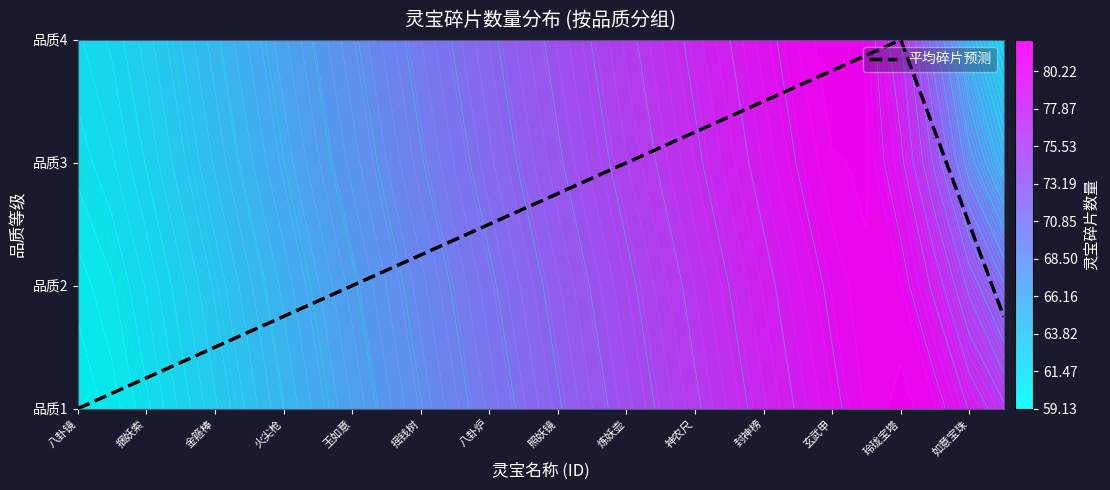

Count the number of categories in the chart.

28